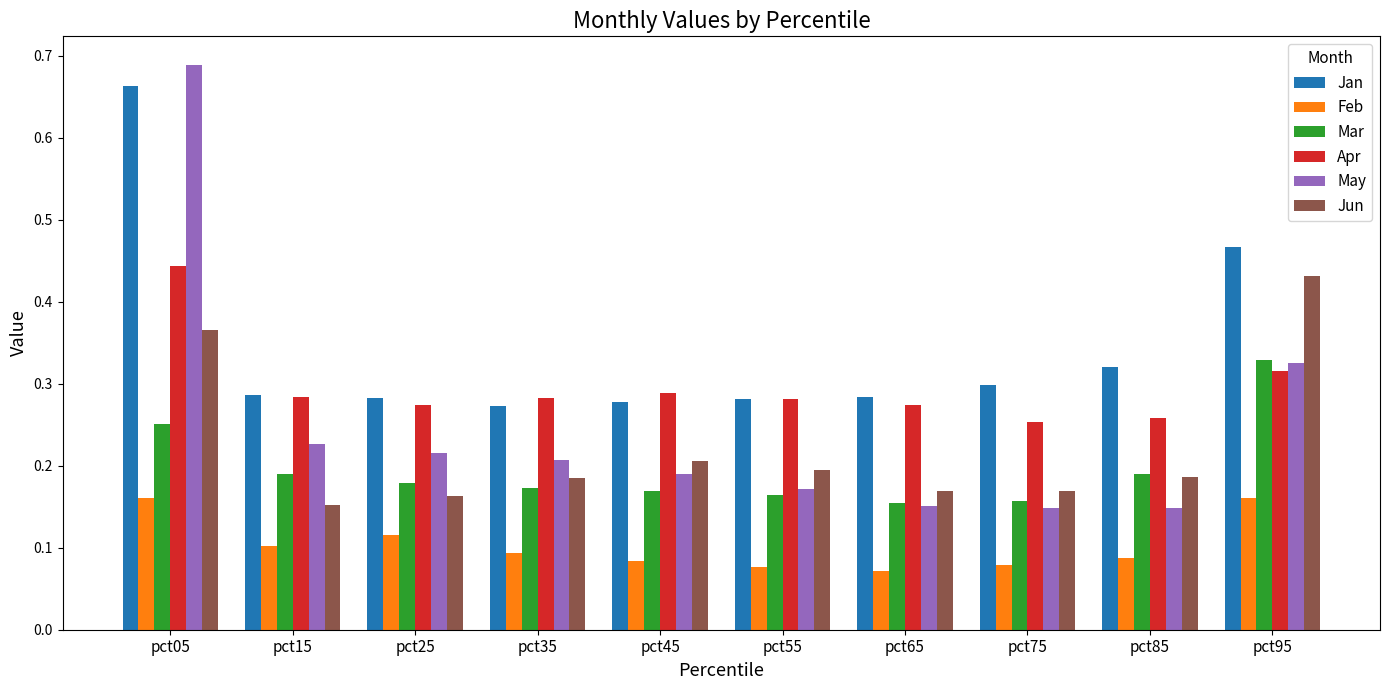

What is the sum of all May values?

2.5